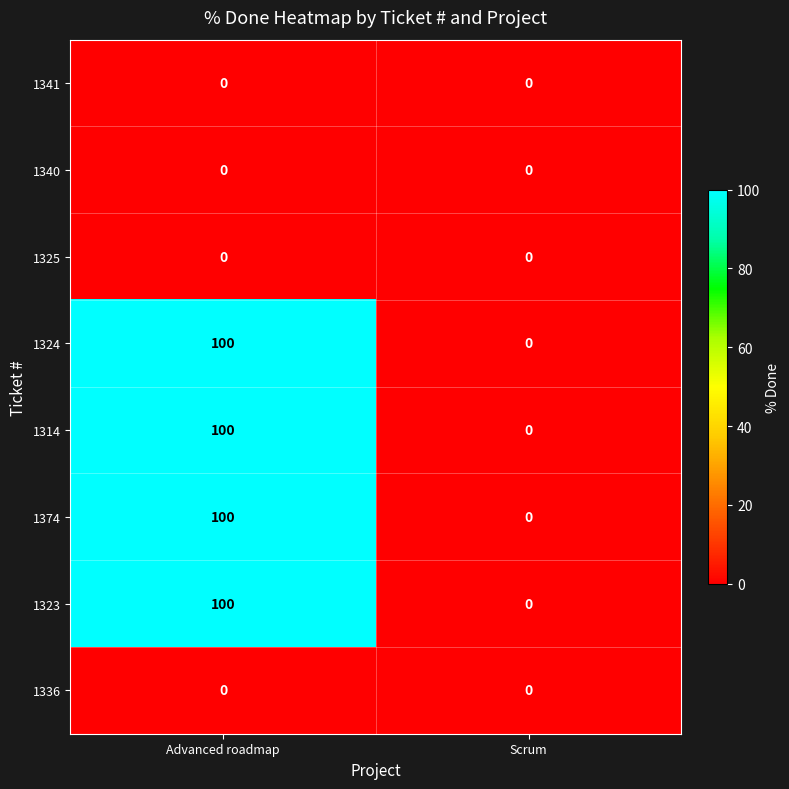

What is the greatest value displayed?

100